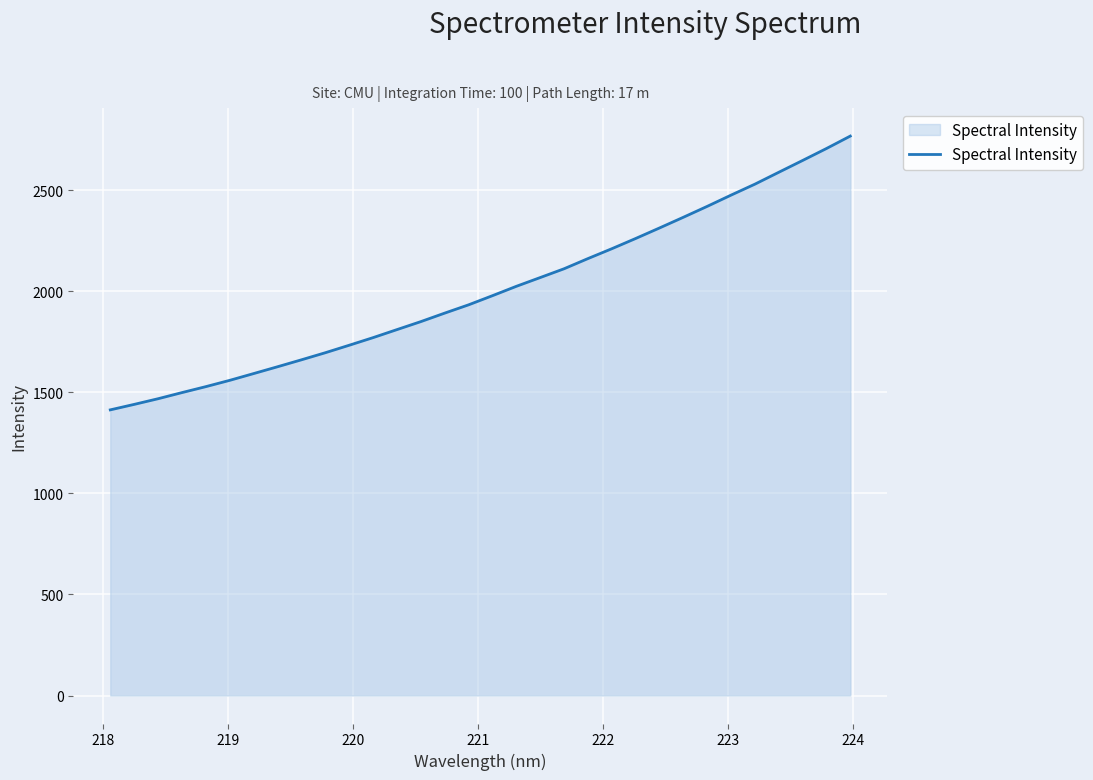

Reading right to left, transcribe all the data shown in this chart.

2767.7	2706.1	2647.0	2588.6	2529.9	2475.7	2420.0	2366.0	2313.1	2261.0	2210.4	2161.6	2111.3	2067.8	2024.4	1978.1	1932.8	1891.9	1849.8	1810.3	1770.6	1732.9	1695.9	1660.8	1626.5	1592.8	1559.3	1528.2	1498.7	1468.3	1440.3	1413.2